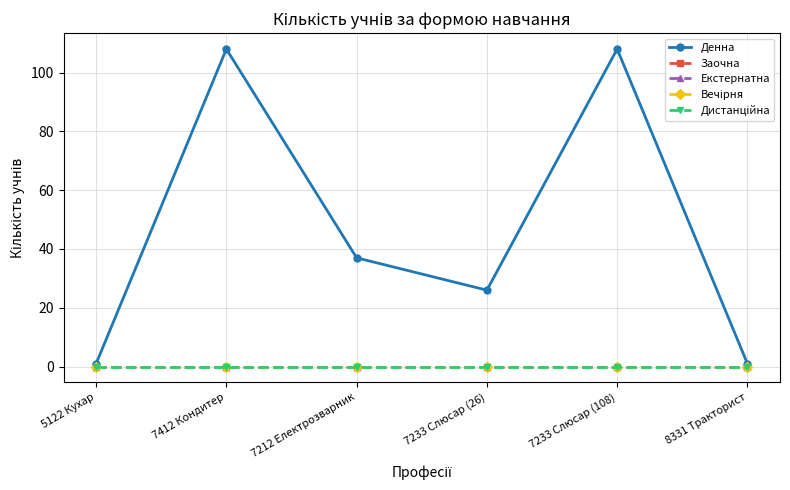

Rank the categories by Екстернатна value from lowest to highest.

5122 Кухар, 7412 Кондитер, 7212 Електрозварник, 7233 Слюсар (26), 7233 Слюсар (108), 8331 Тракторист